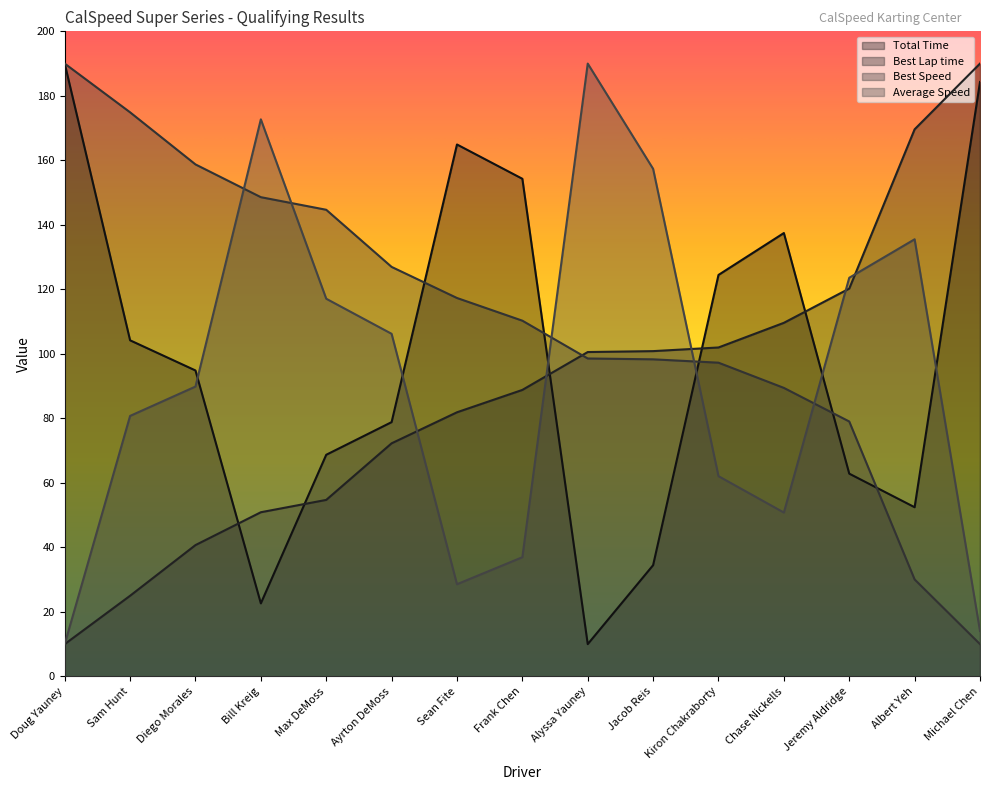

What are all the series names shown in the legend?

Total Time, Best Lap time, Best Speed, Average Speed